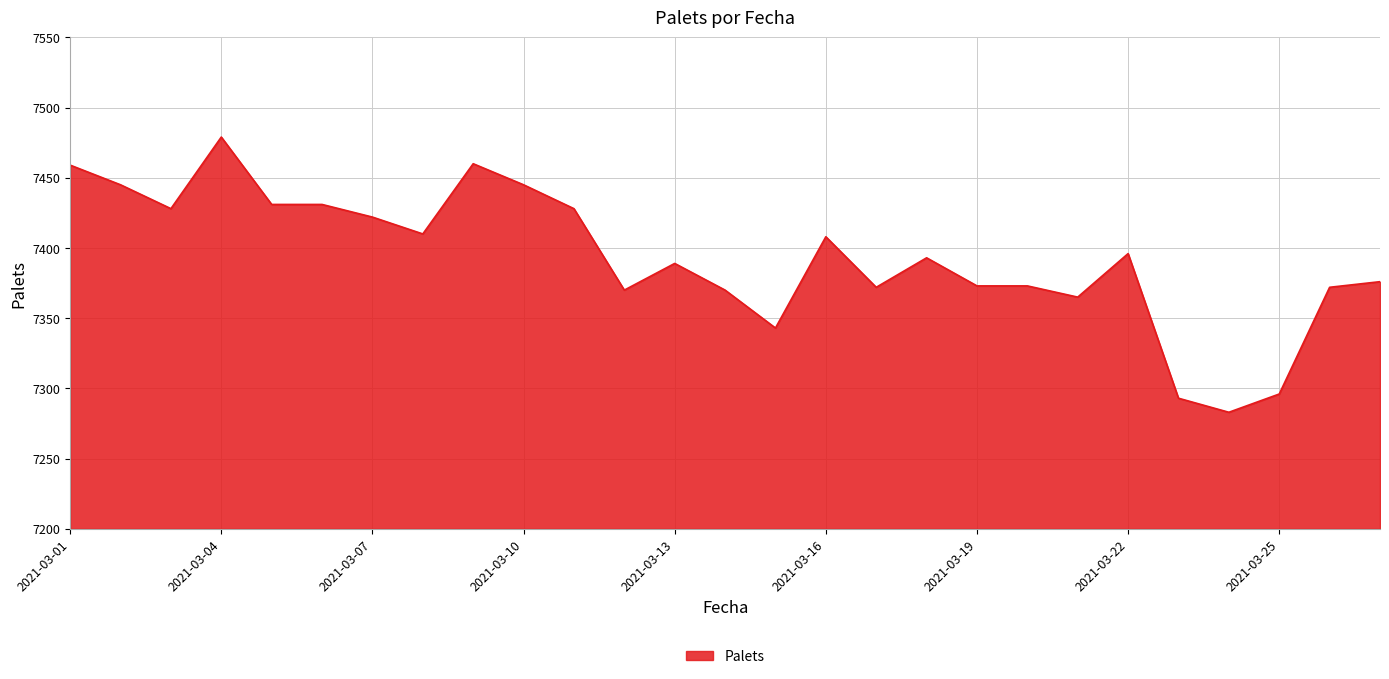

What is the difference between the maximum and minimum values?

196